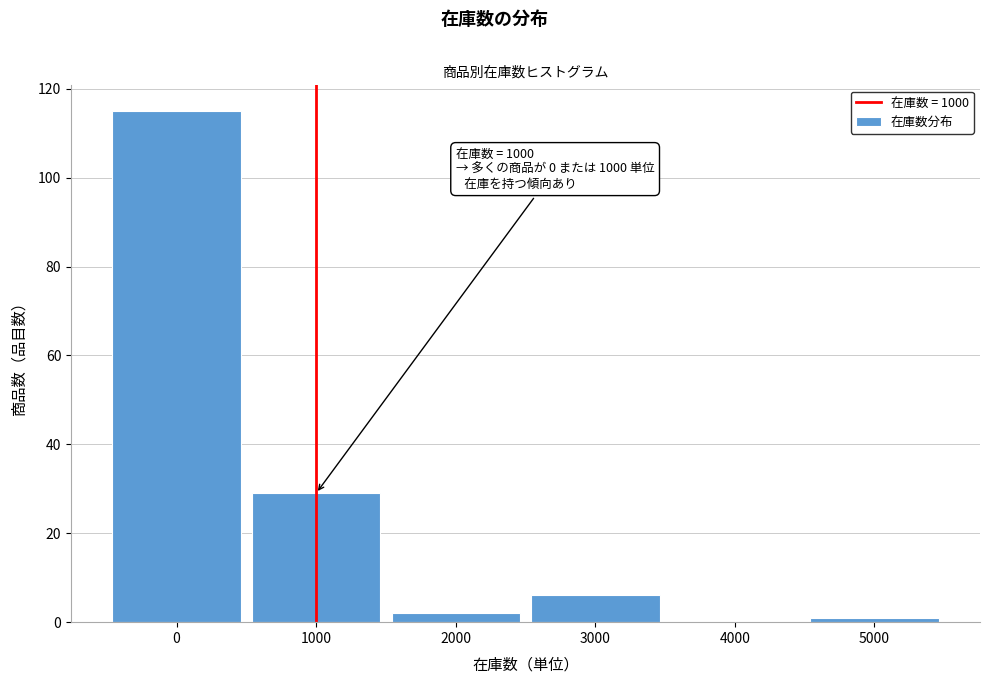

Which range on the x-axis has the tallest bar?

-500 to 500